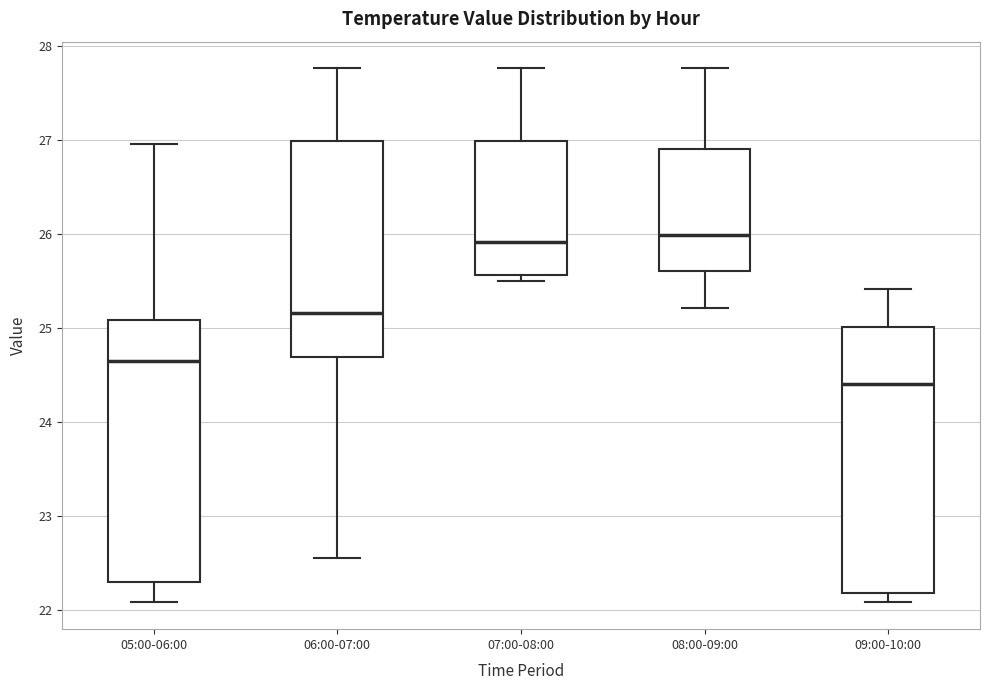

Reading left to right, transcribe this box plot: for each box, give where its median line is, the range the box spans, and where its two whiskers end, as read against the y-axis. The values are not printed on the chart, so give them approximately, as read against the axis.

05:00-06:00: median 24.6, box 22.3 to 25.1, whiskers 22.1 to 27.0
06:00-07:00: median 25.2, box 24.7 to 27.0, whiskers 22.6 to 27.8
07:00-08:00: median 25.9, box 25.6 to 27.0, whiskers 25.5 to 27.8
08:00-09:00: median 26.0, box 25.6 to 26.9, whiskers 25.2 to 27.8
09:00-10:00: median 24.4, box 22.2 to 25.0, whiskers 22.1 to 25.4